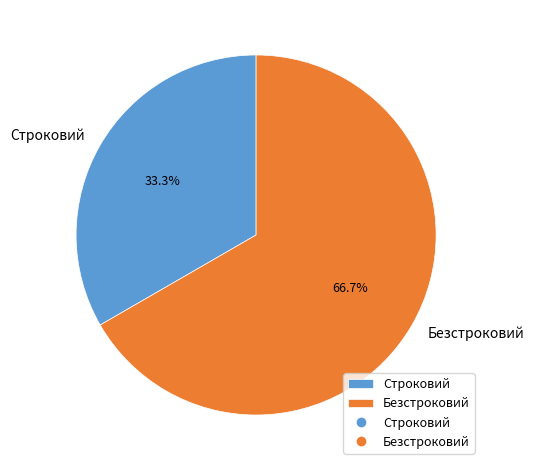

How many segments does this pie chart have?

2